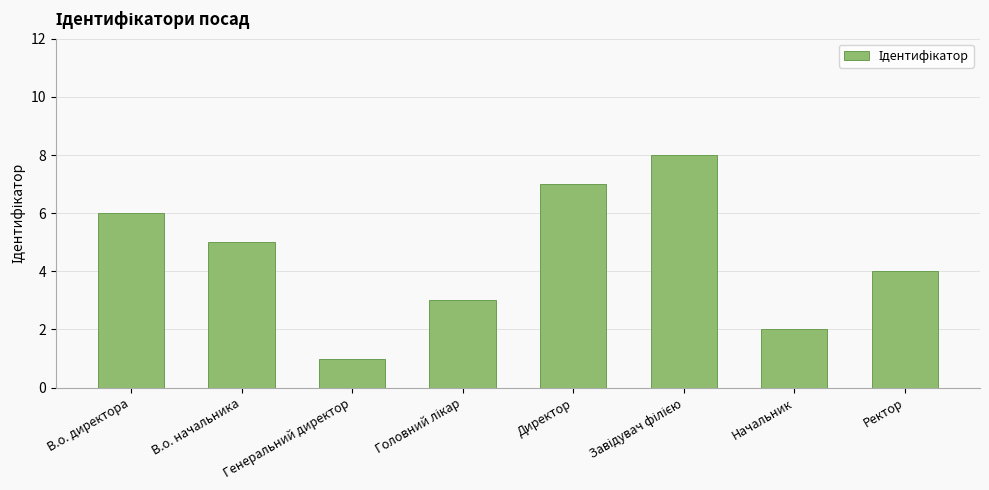

What is the difference between the second highest and second lowest values?

5